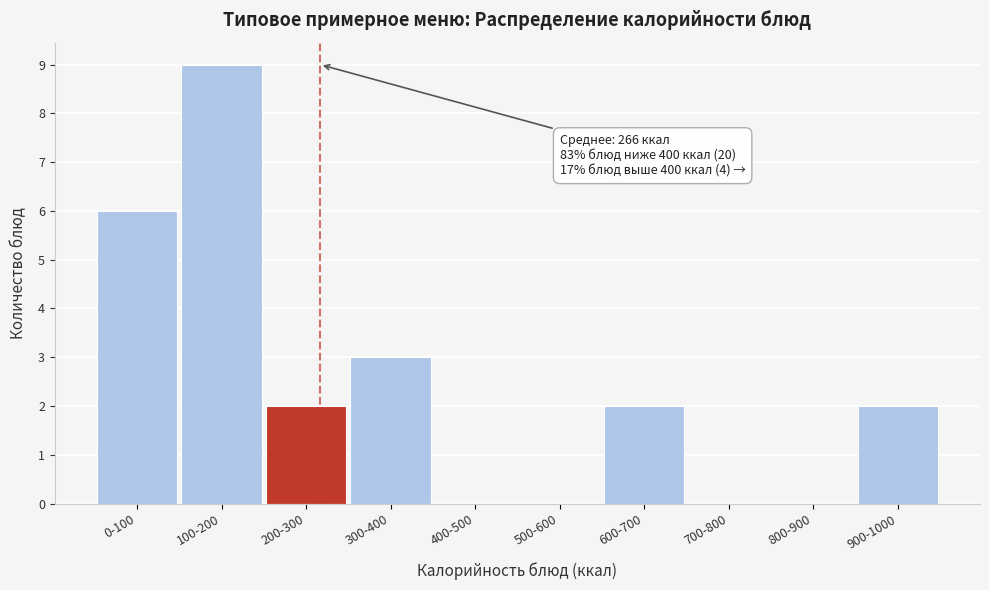

Reading left to right, extract all data points from this chart.

0-100=6	100-200=9	200-300=2	300-400=3	400-500=0	500-600=0	600-700=2	700-800=0	800-900=0	900-1000=2